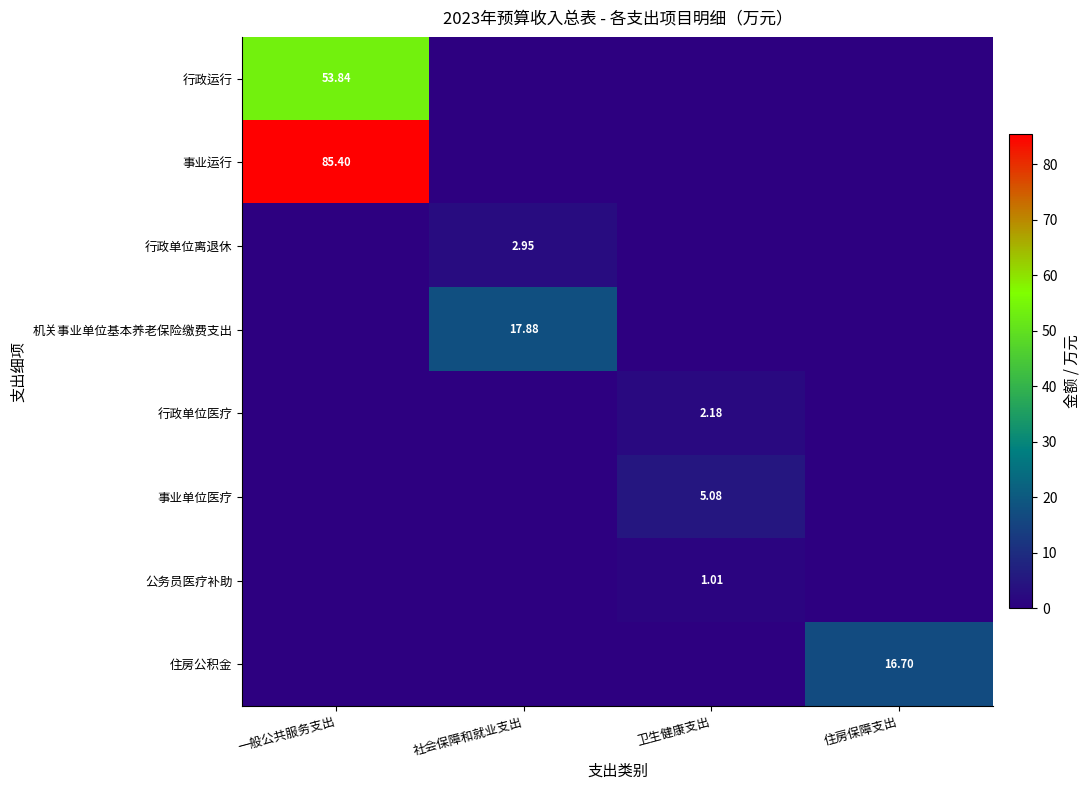

At which category is the sum across all series the highest?

一般公共服务支出